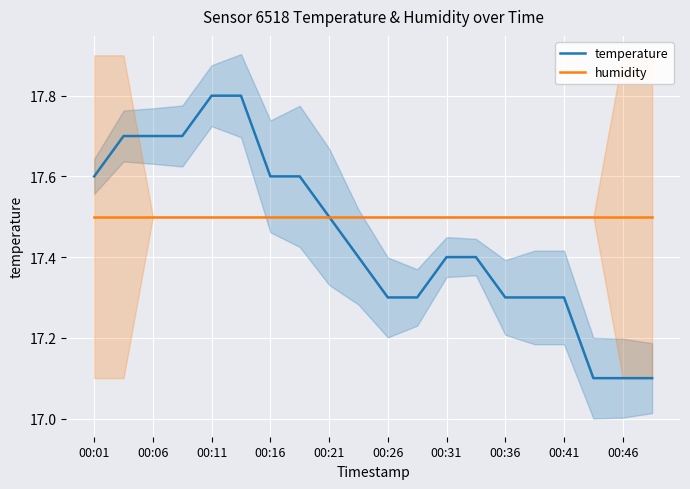

Is it true that temperature equals 11.5 at 00:31?

False